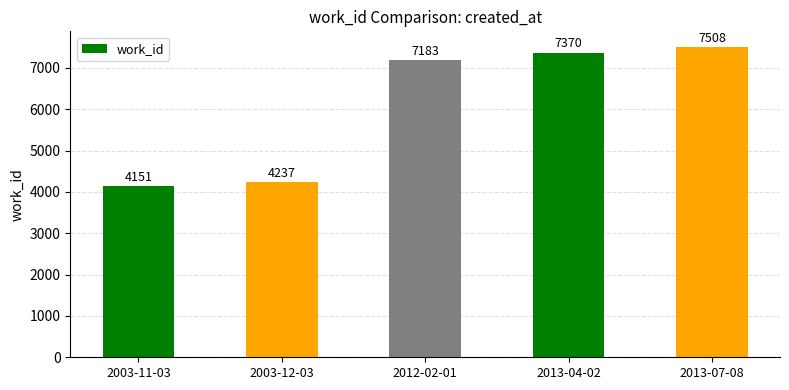

What is the change in value from 2003-11-03 to 2012-02-01?

+3032